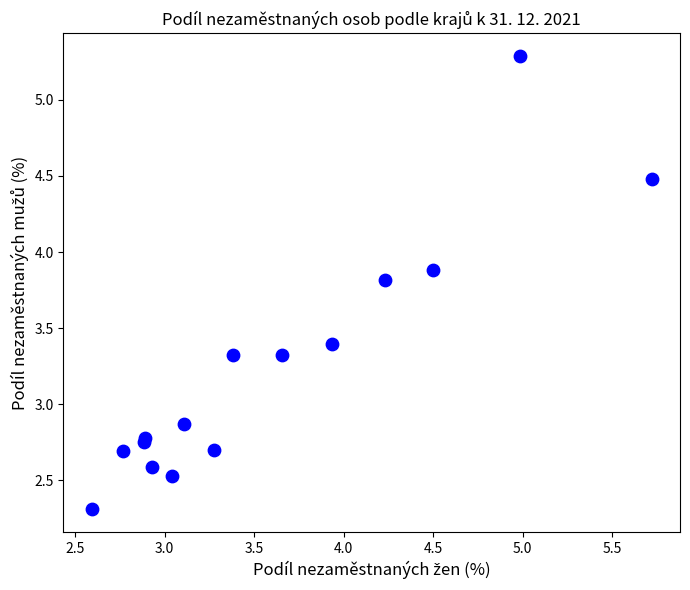

What Y value in the scatter plot is closest to 3?

2.9